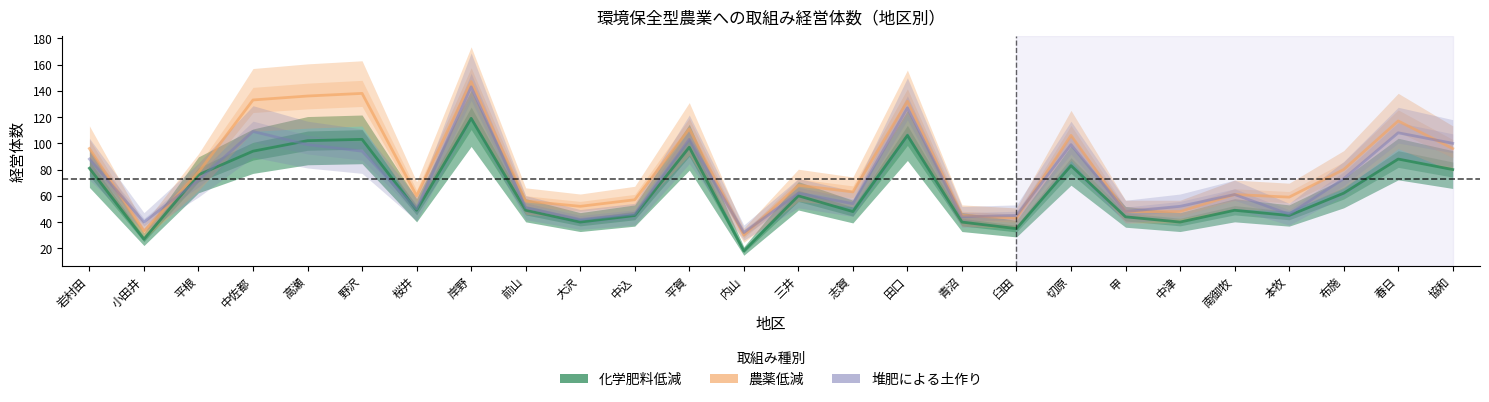

What is the total value across all series at 切原?

288